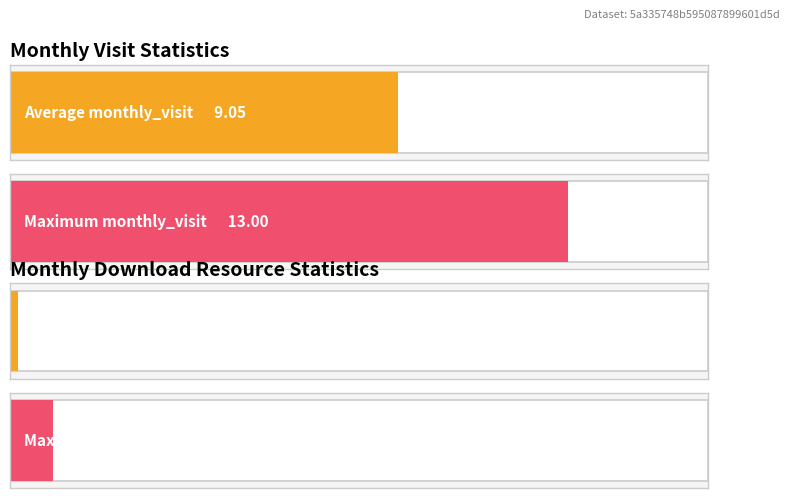

List the series in order of their overall mean, highest first.

monthly_visit, monthly_download_resource